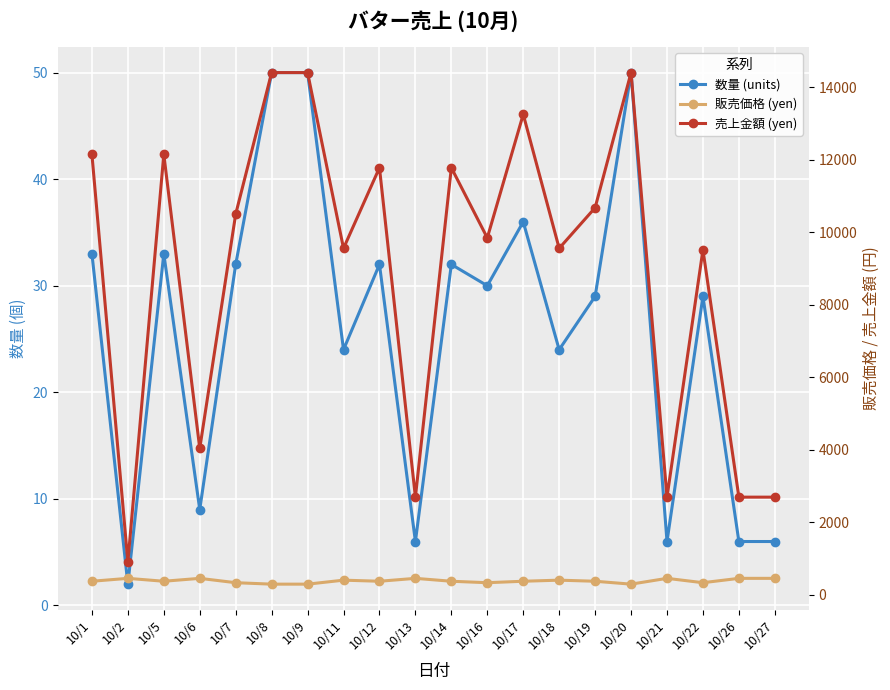

What is the smallest value displayed?

2